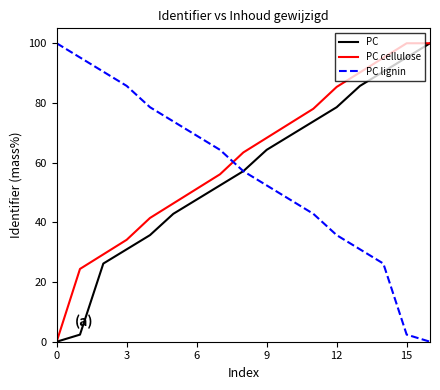

What is the maximum value for PC?

100.0